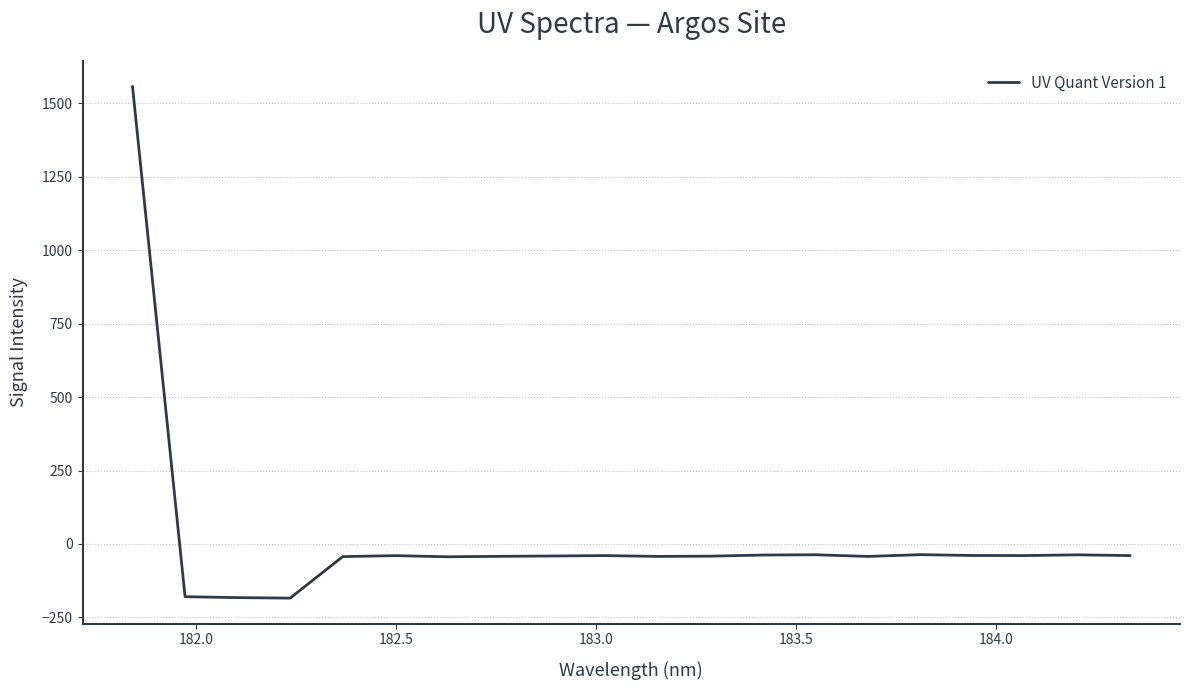

What is the greatest value displayed?

1558.2